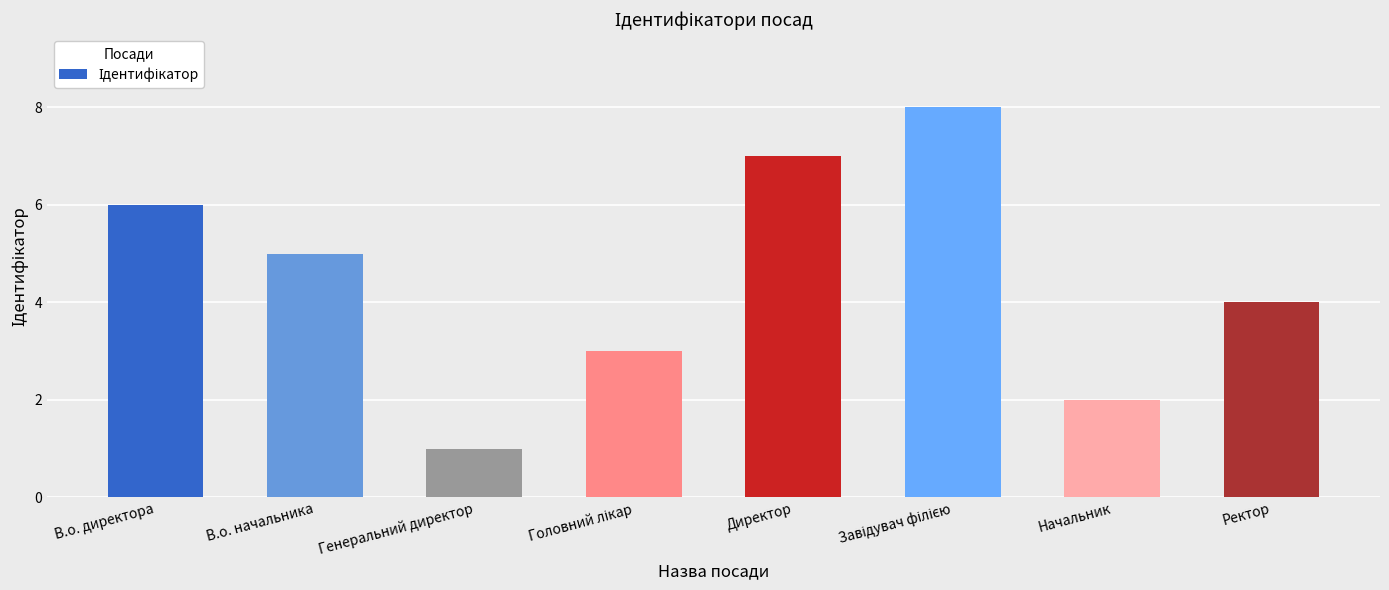

Where does the data first go above 5?

В.о. директора